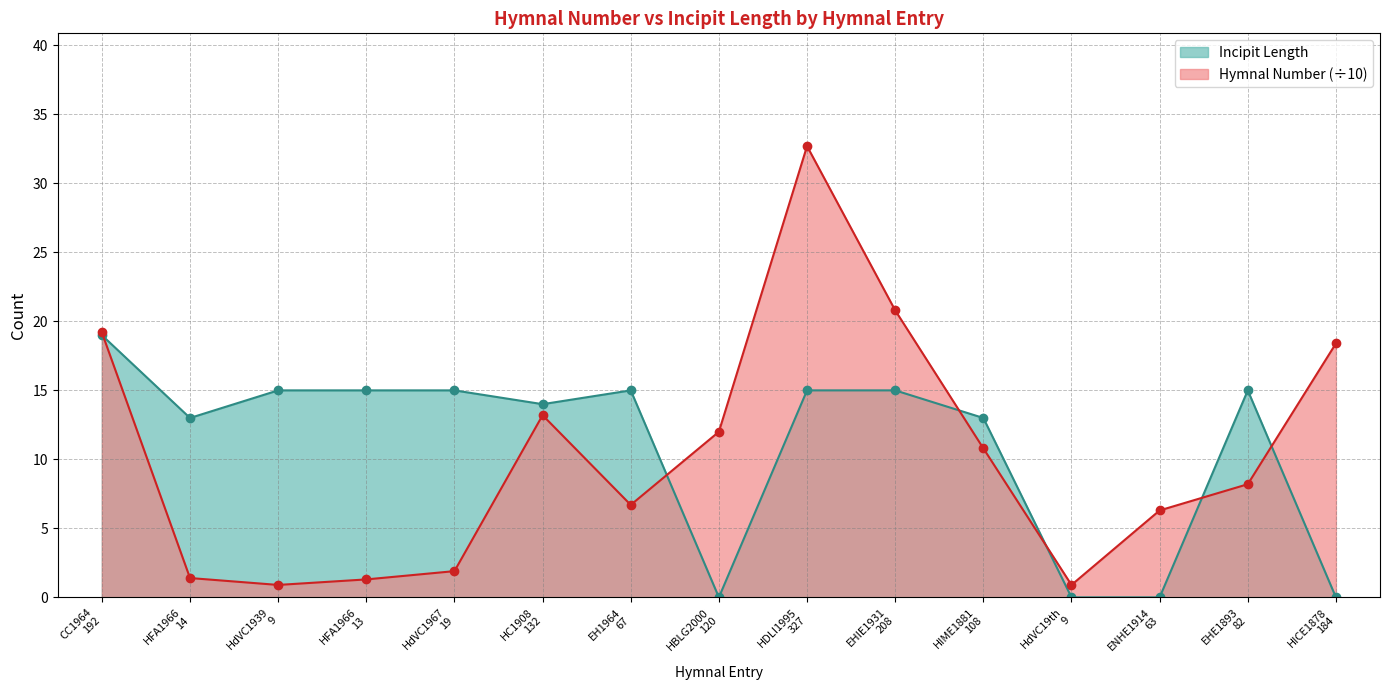

How many values in the Hymnal Number series exceed 8?

8